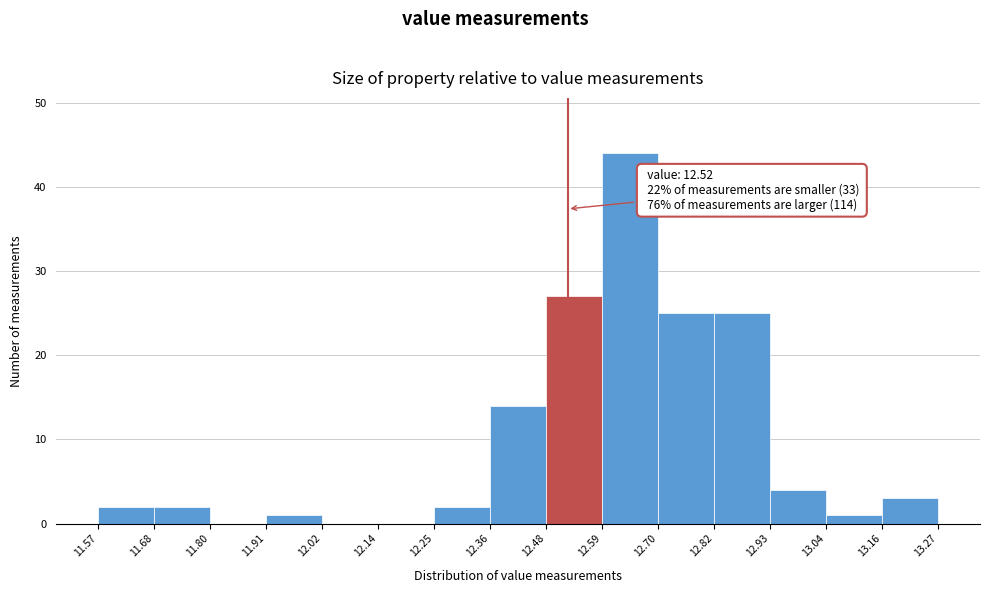

Which range on the x-axis has the tallest bar?

12.59 to 12.70